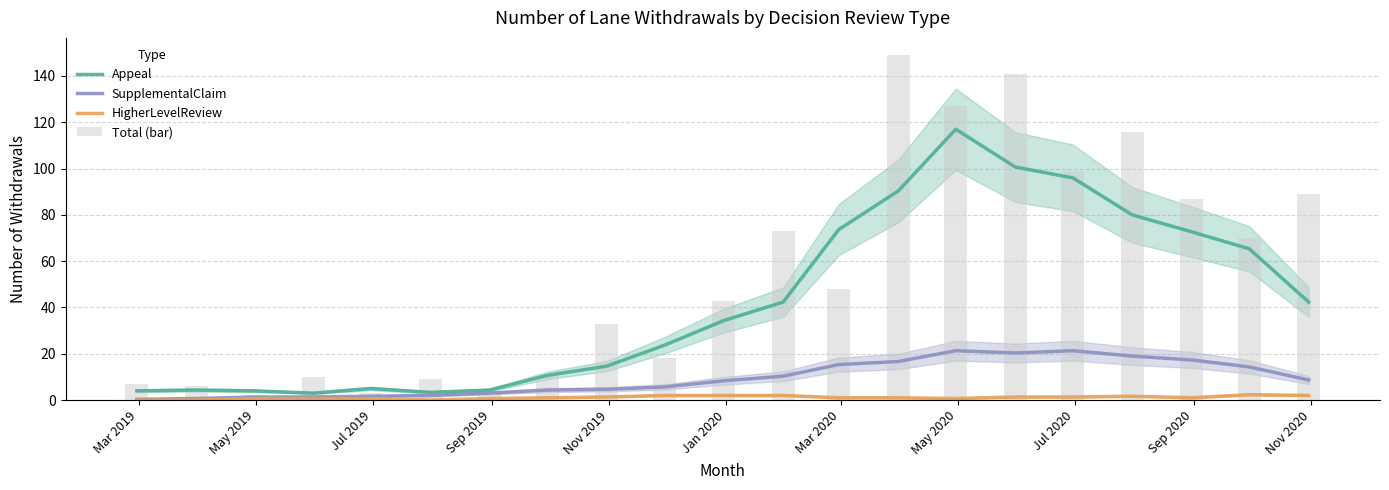

Which category has the lowest value across all series?

Mar 2019